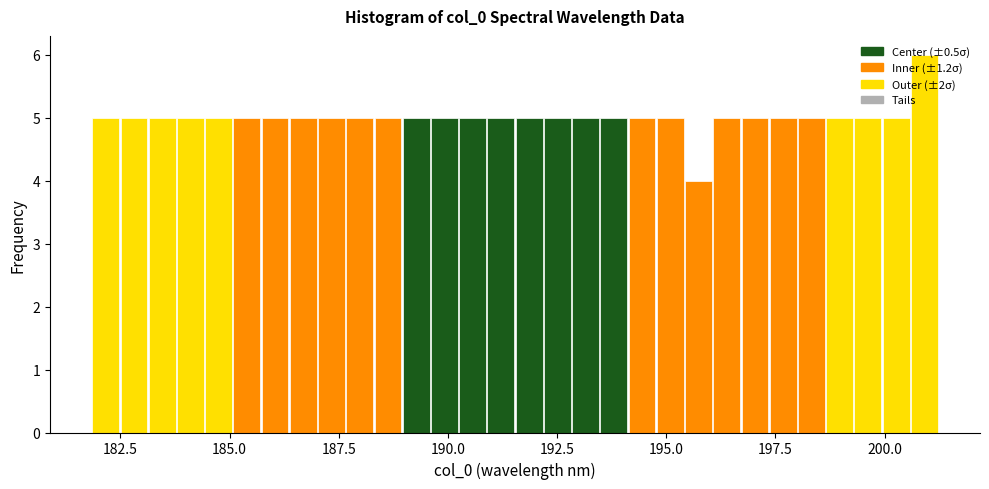

Around what value on the x-axis is the tallest bar? Give the approximate position of its centre, as read against the axis.

201.0